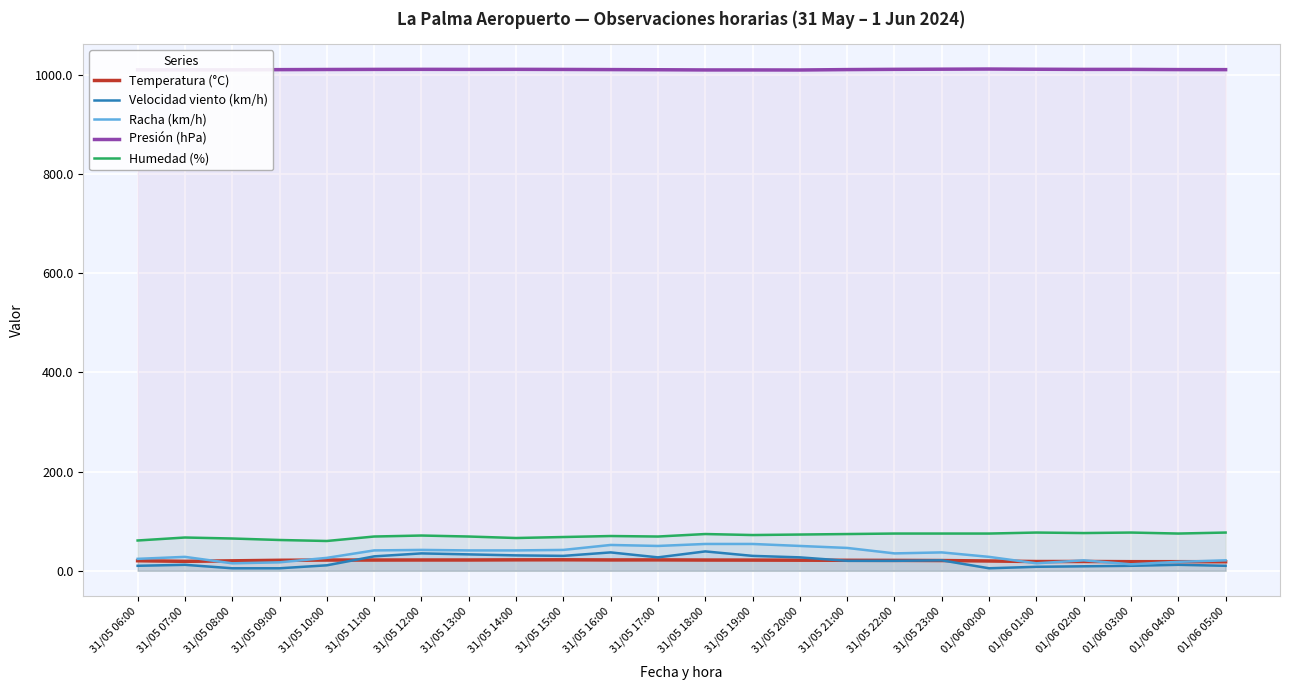

True or false: Temperatura (°C) has a value of 35.3 at 31/05 12:00.

False